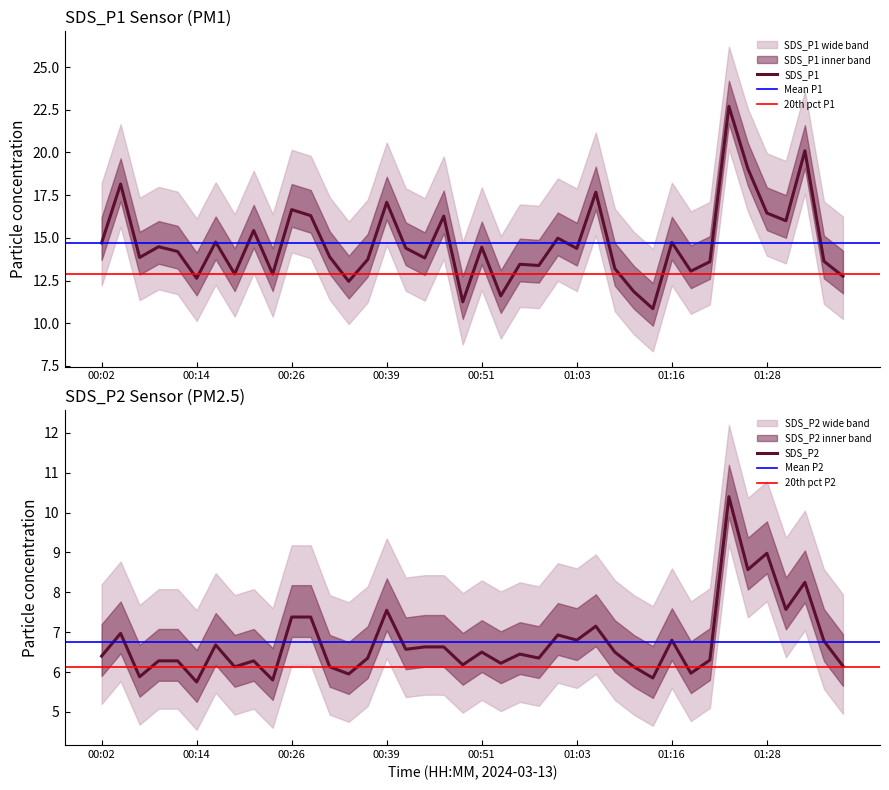

What is the difference between the SDS_P1 values at 00:36 and 01:21?

0.1